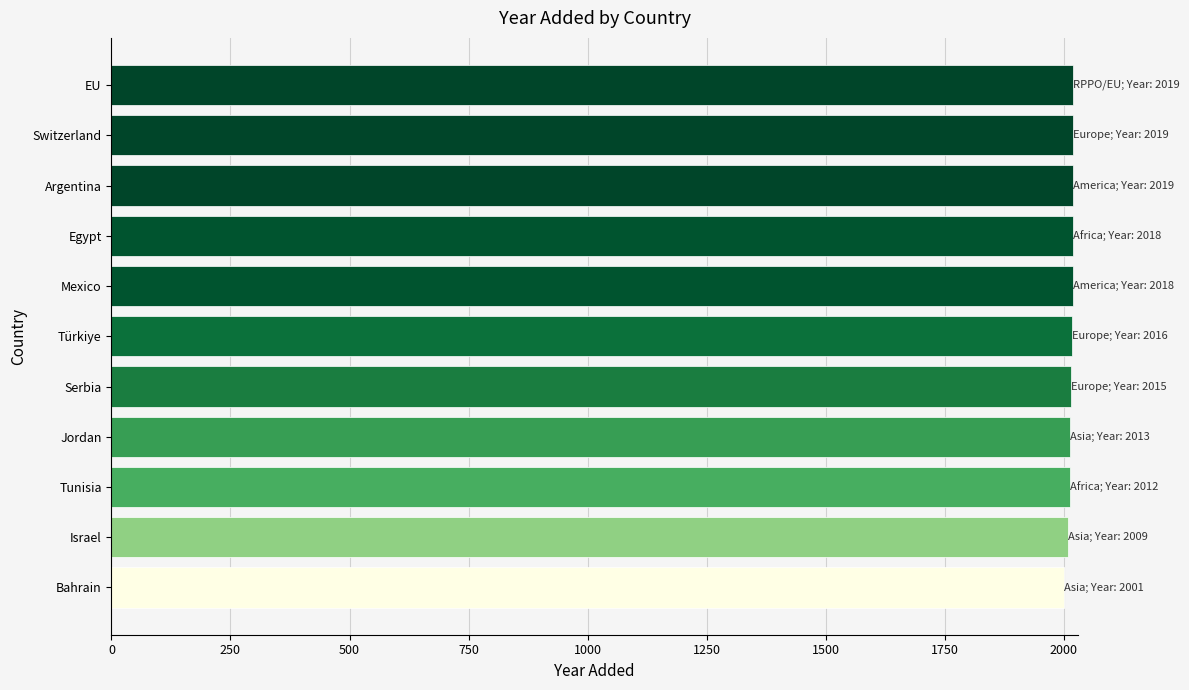

What is the smallest value displayed?

2001